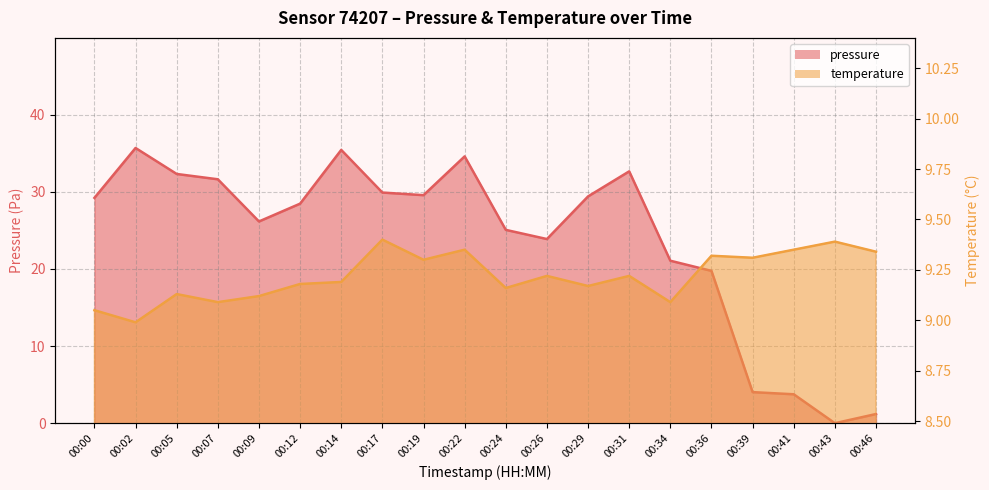

Between 00:12 and 00:07, which is larger?

00:07